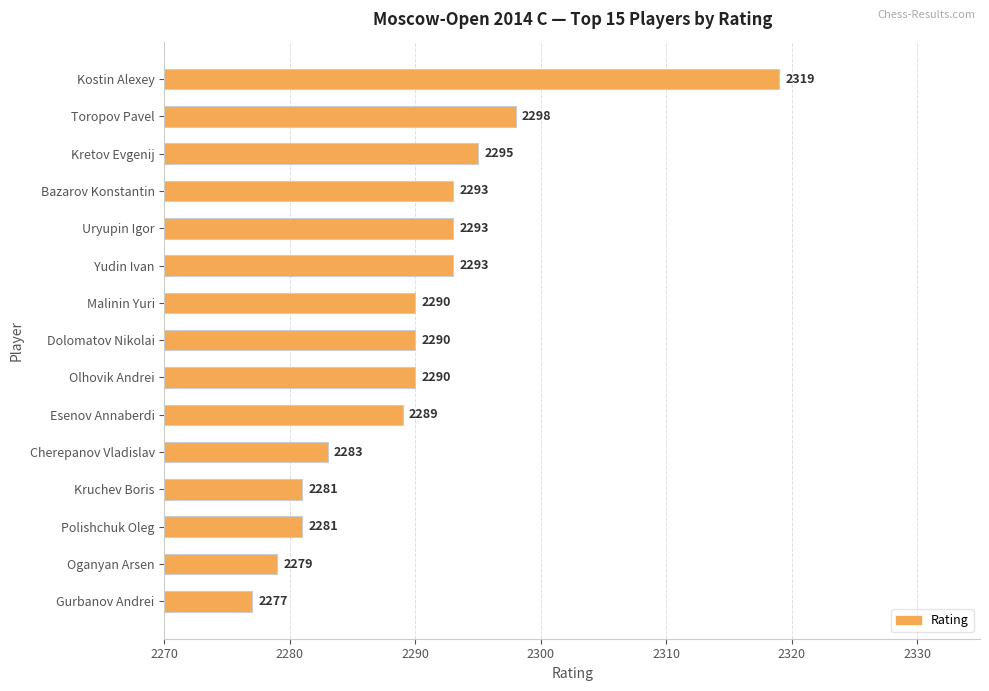

What is the sum of all values?

34351